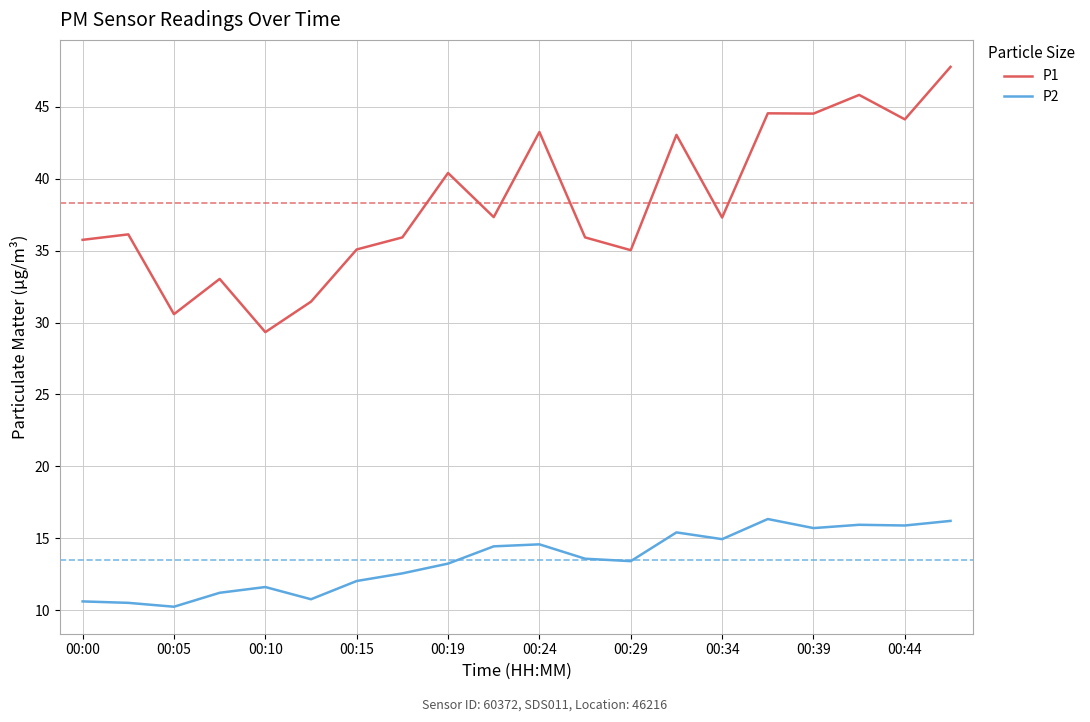

Rank the series by their average value, from lowest to highest.

P2, P1